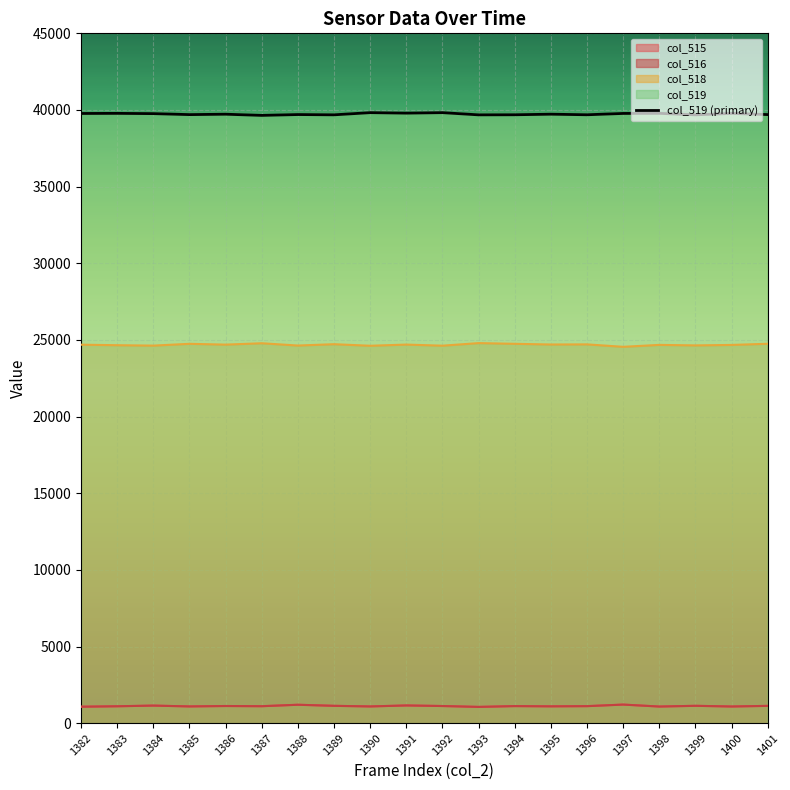

What is the sum of the values at 1390 and 1391?

79620